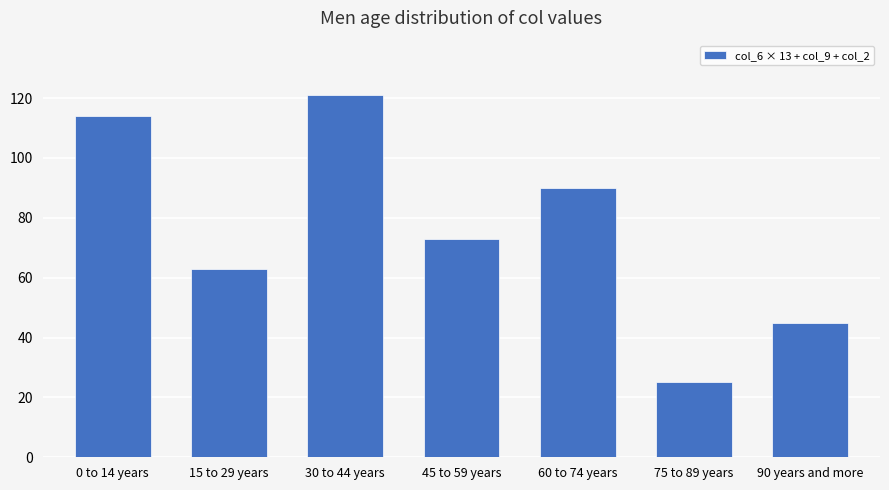

Are the bars horizontal?

No